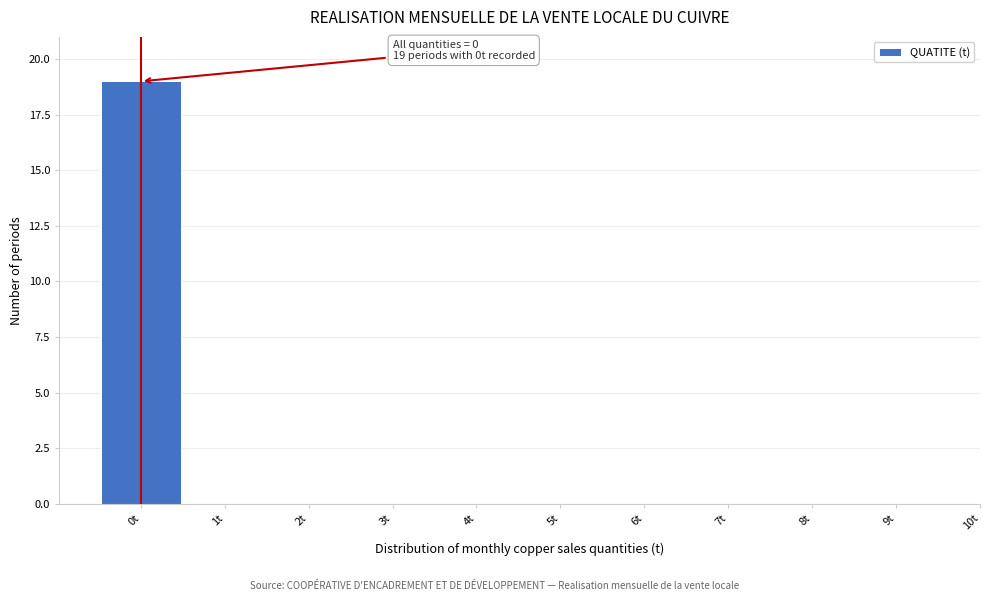

Over which range of the x-axis is the bar tallest?

-0.5 to 0.5